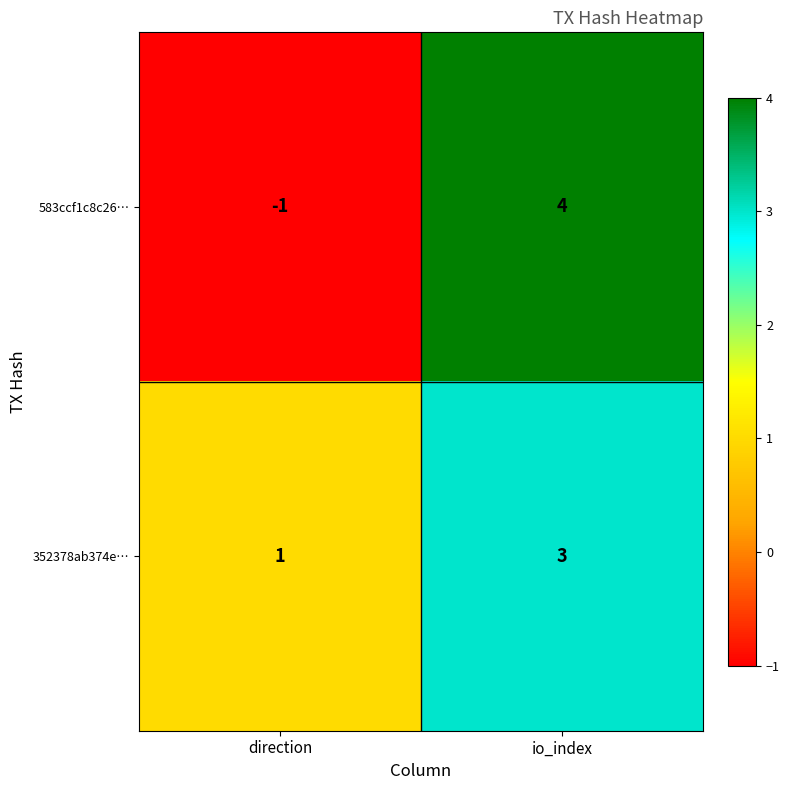

What is the difference between the maximum and minimum values in the 583ccf1c8c26… series?

5